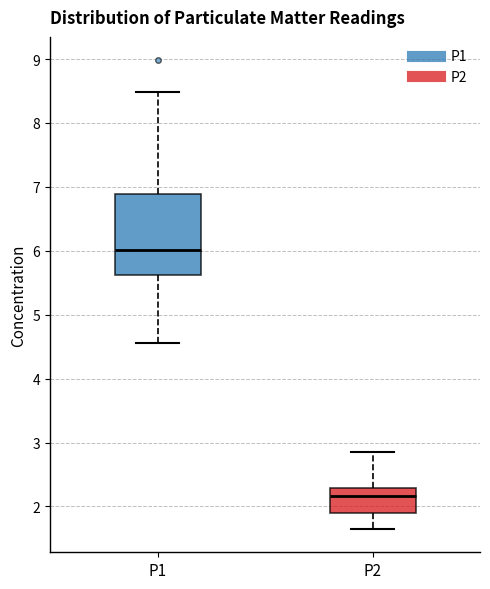

Reading left to right, read every box against the y-axis: the position of its median line, the range the box covers, and the ends of its whiskers. The values are not printed on the chart, so give them approximately, as read against the axis.

P1: median 6.0, box 5.6 to 6.9, whiskers 4.6 to 8.5
P2: median 2.2, box 1.9 to 2.3, whiskers 1.7 to 2.9